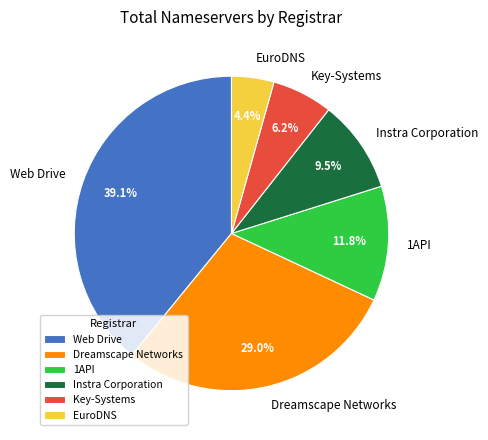

To the nearest percent, what is the combined percentage of Instra Corporation and Dreamscape Networks?

38%